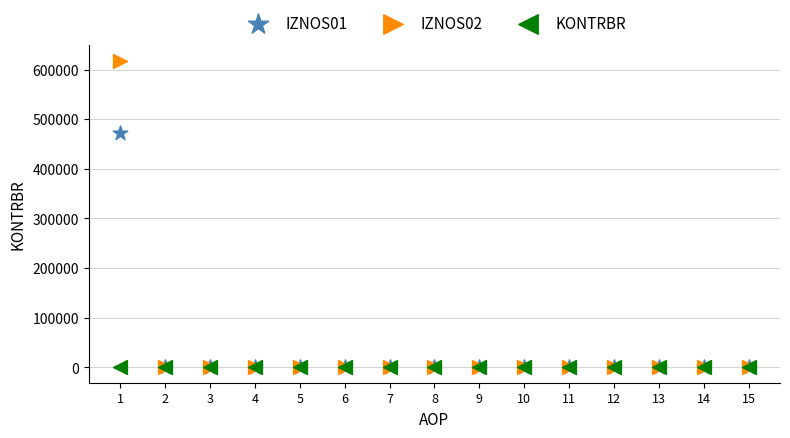

Across all series, what Y value is closest to 308835?

472532.9